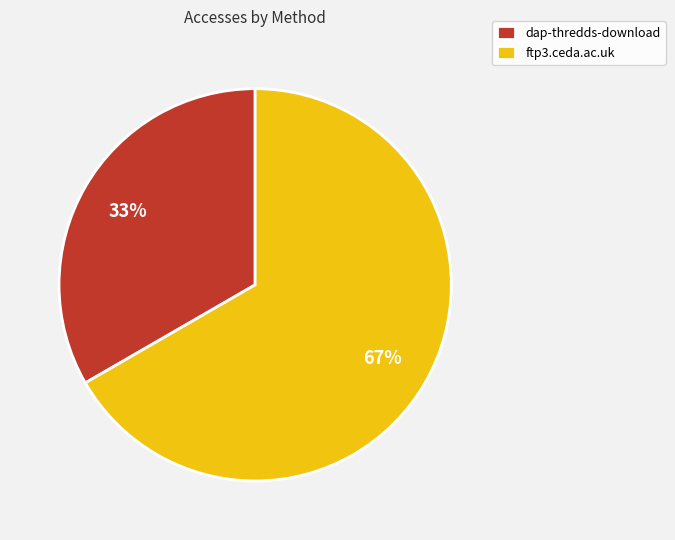

To the nearest percent, what portion does ftp3.ceda.ac.uk represent?

67%